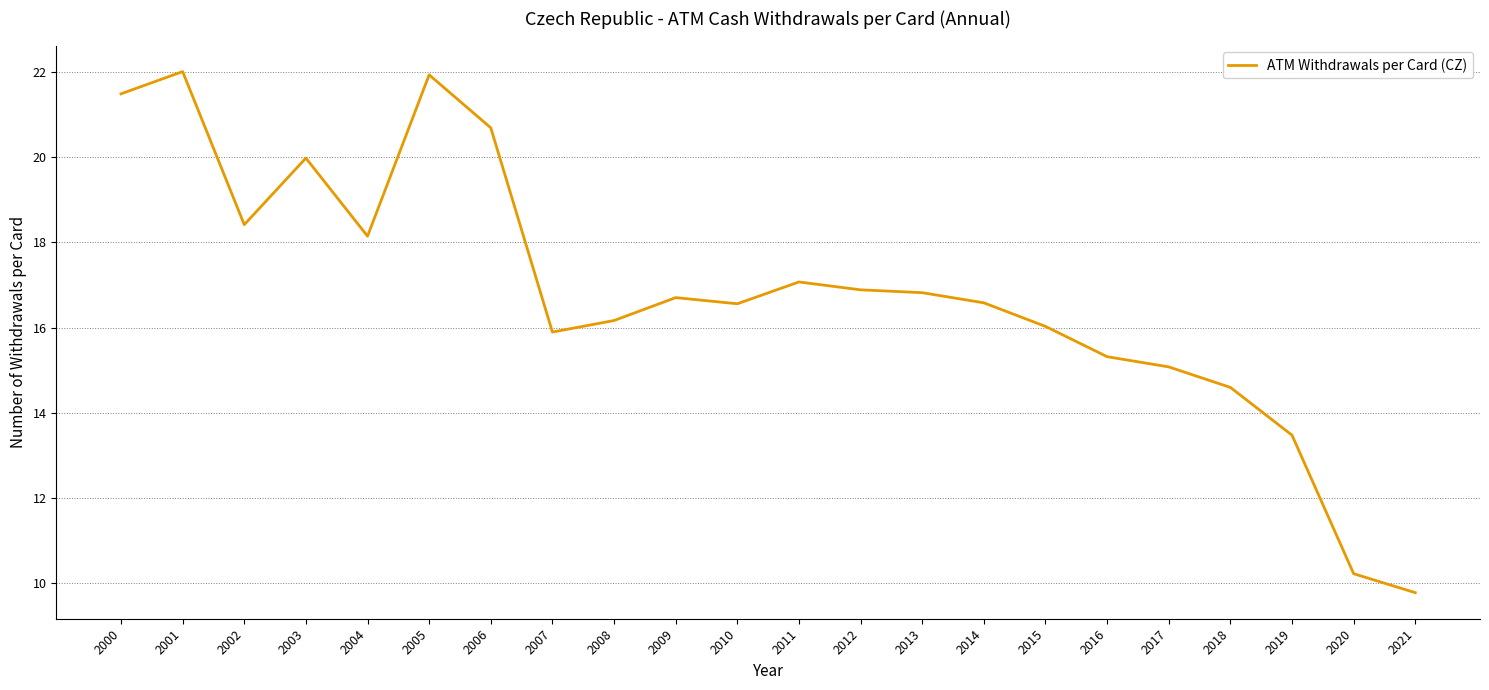

At which label is the value closest to 15?

2017